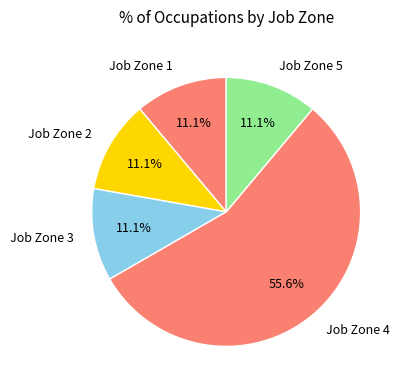

How many slices are in this pie chart?

5